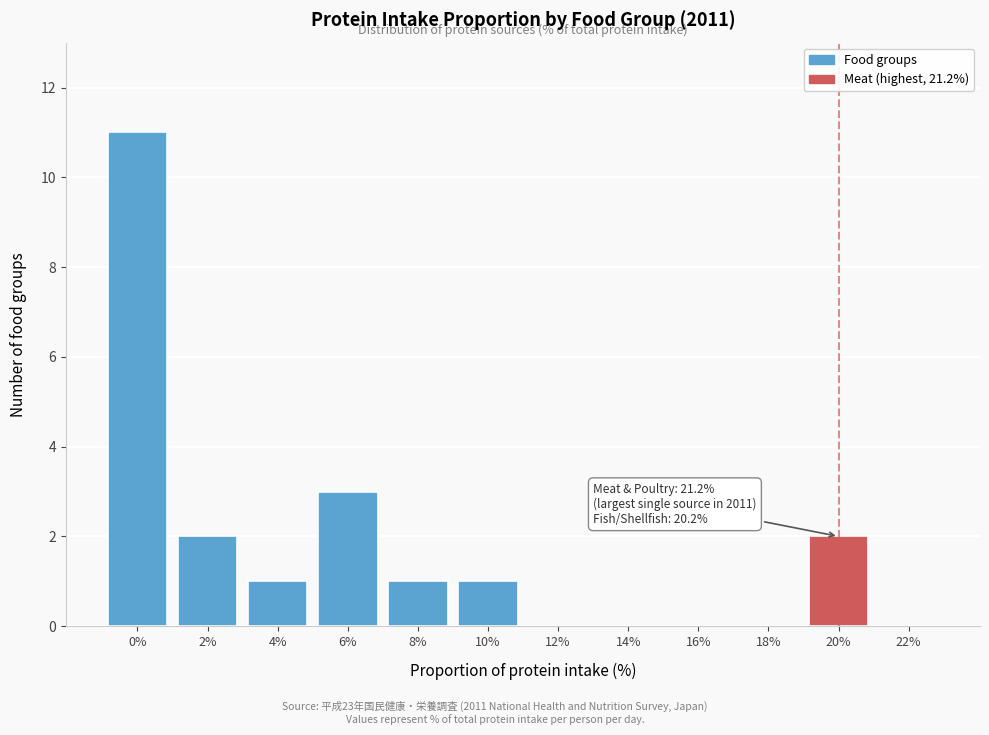

Reading right to left, extract all data points from this chart.

22%=0	20%=2	18%=0	16%=0	14%=0	12%=0	10%=1	8%=1	6%=3	4%=1	2%=2	0%=11